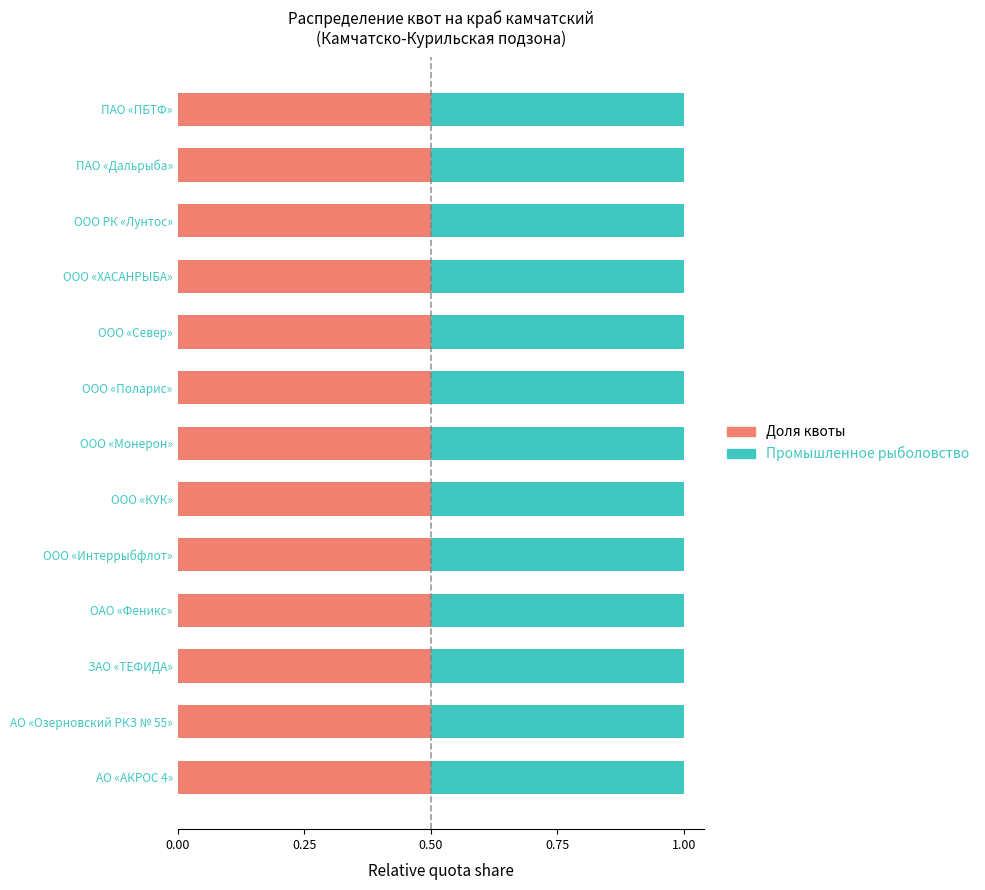

How many Доля квоты values are between 0 and 1?

13